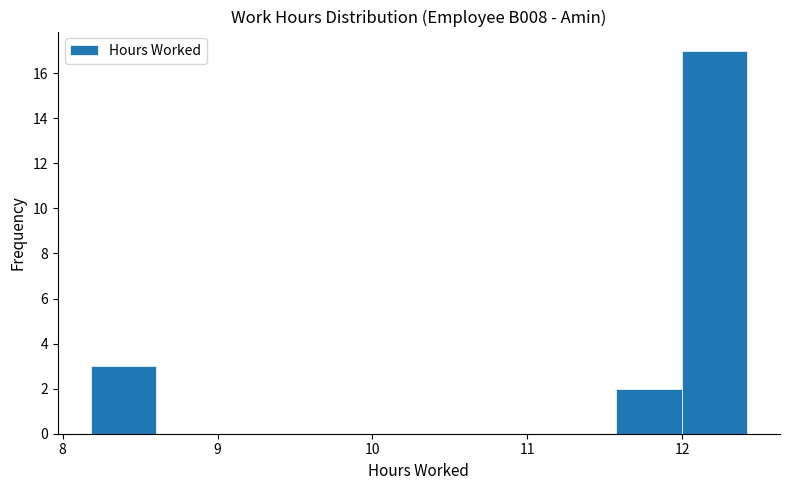

What is the height of the bar covering 8.2 to 8.6 on the x-axis? Neither the bar edges nor the heights are printed on the chart, so give them approximately, as read against the axes.

3